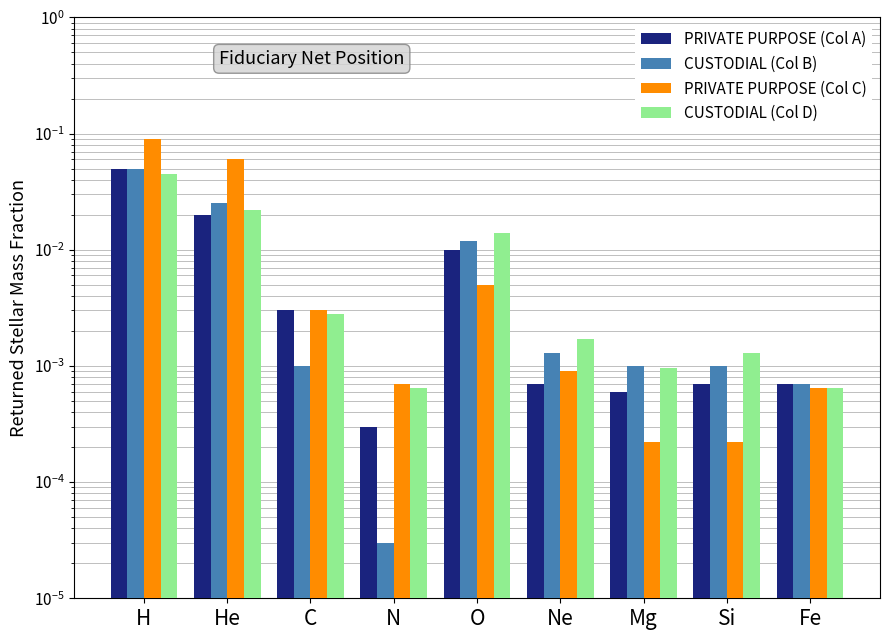

Is the value of PRIVATE PURPOSE (Col A) at Fe greater than the value of CUSTODIAL (Col D) at Mg?

No